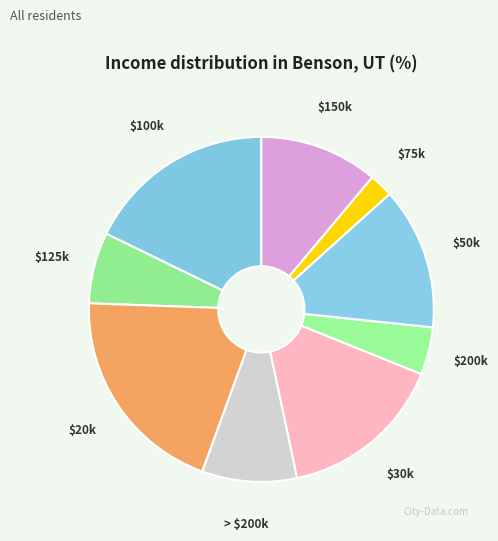

How many segments does this pie chart have?

9